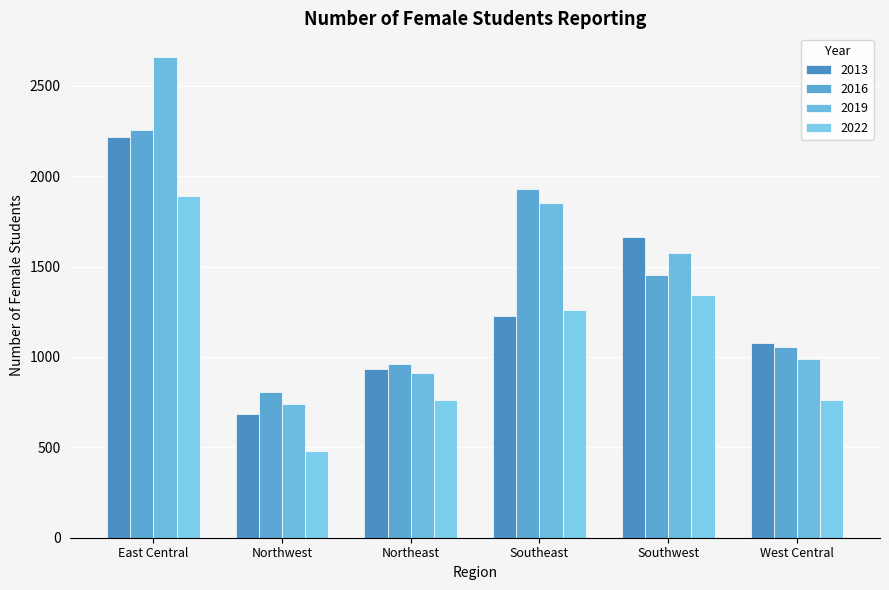

What position from the right is East Central?

6